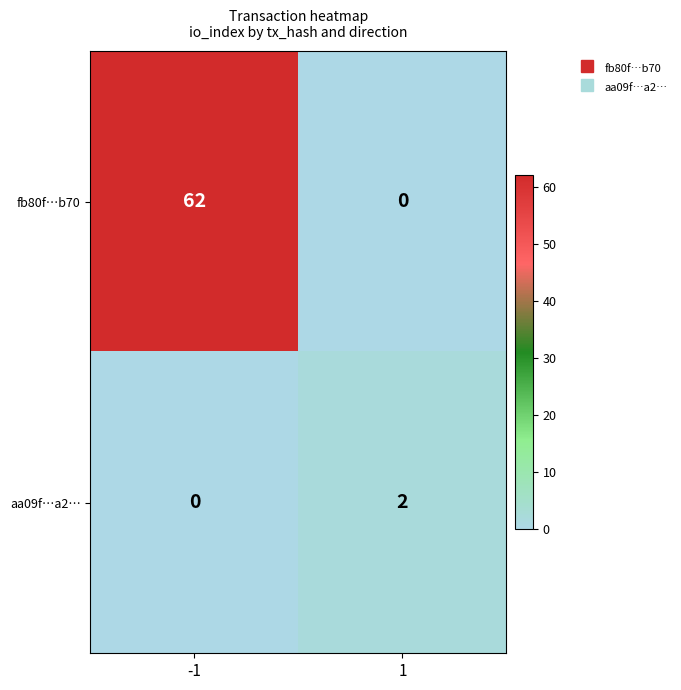

What is the difference between the fb80f…b70 values at 1 and -1?

62